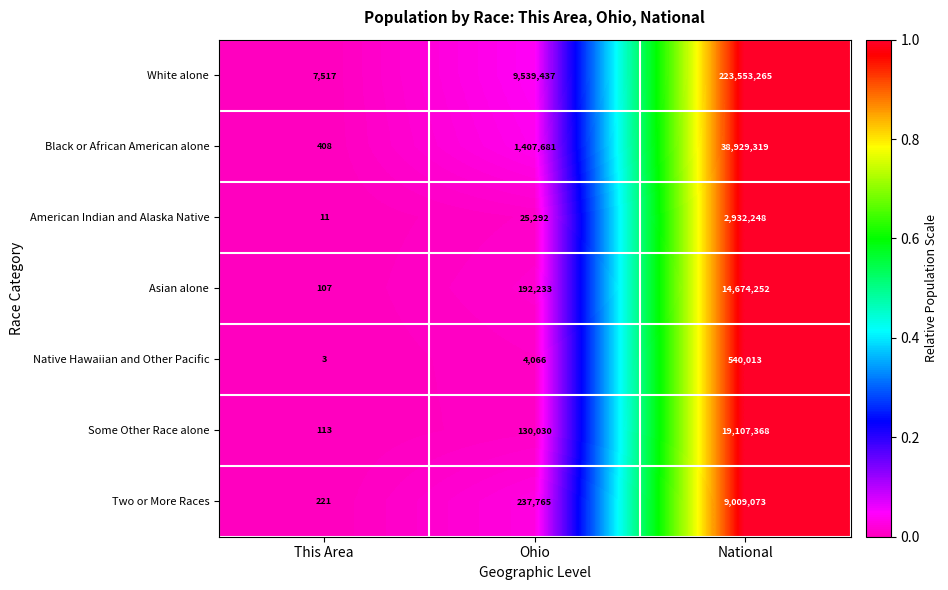

Which series has the largest total across all categories?

White alone